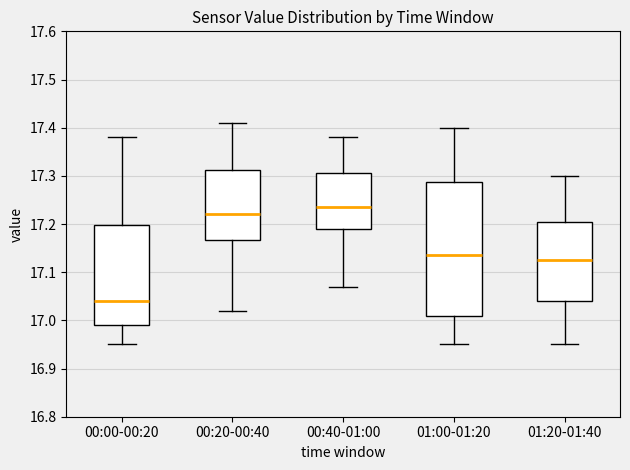

Where is the upper edge of the box for 00:40-01:00 on the y-axis? The values are not printed on the chart, so give them approximately, as read against the axis.

17.31